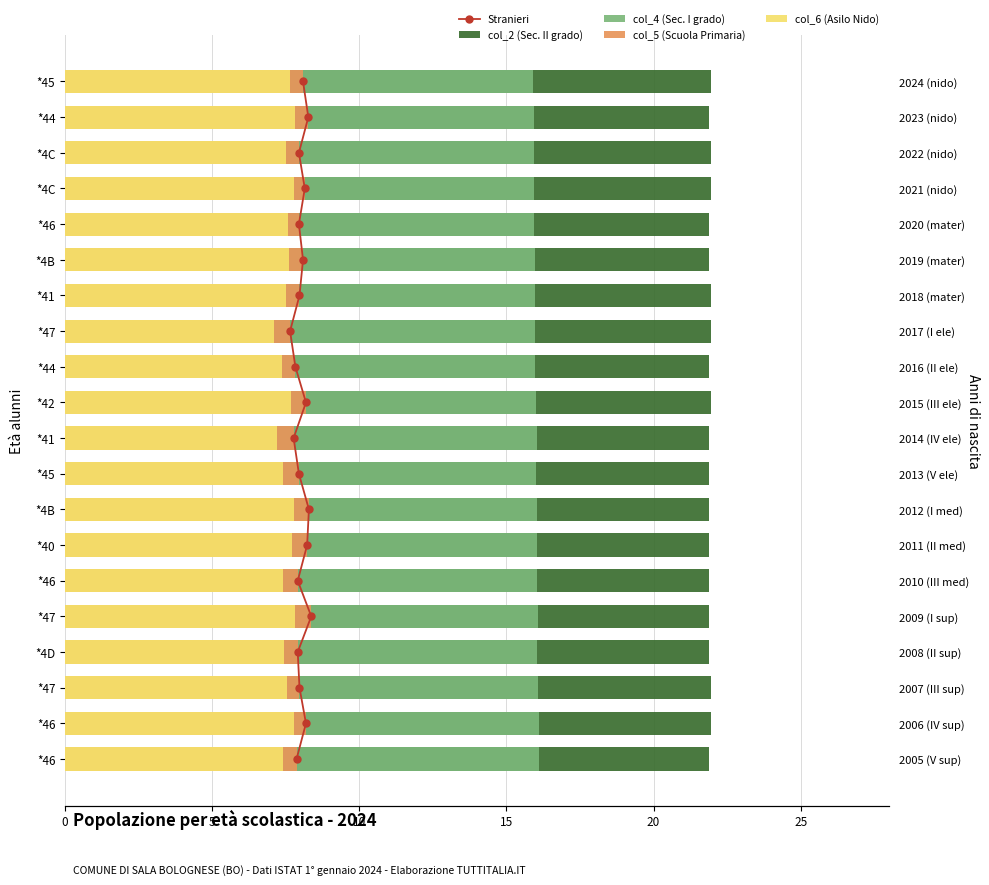

What is the spread (max minus min) of values at 0?

21.9